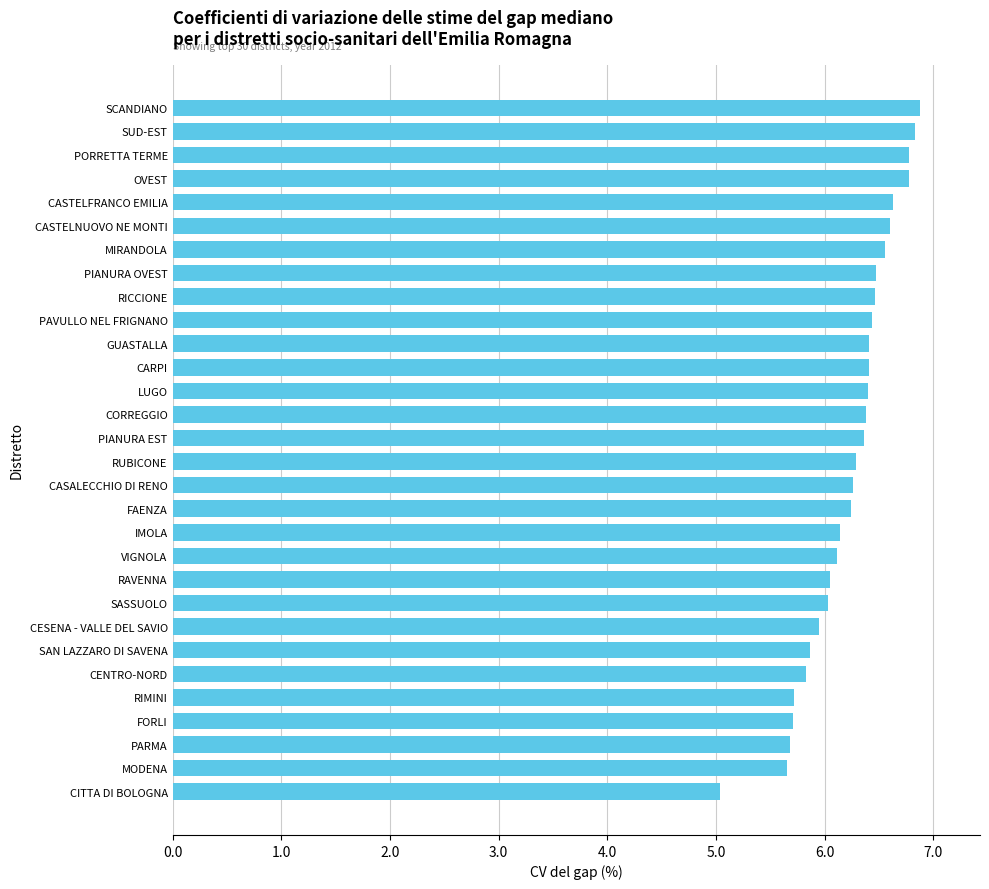

The chart shows a value of 6.2 at FAENZA. True or false?

True